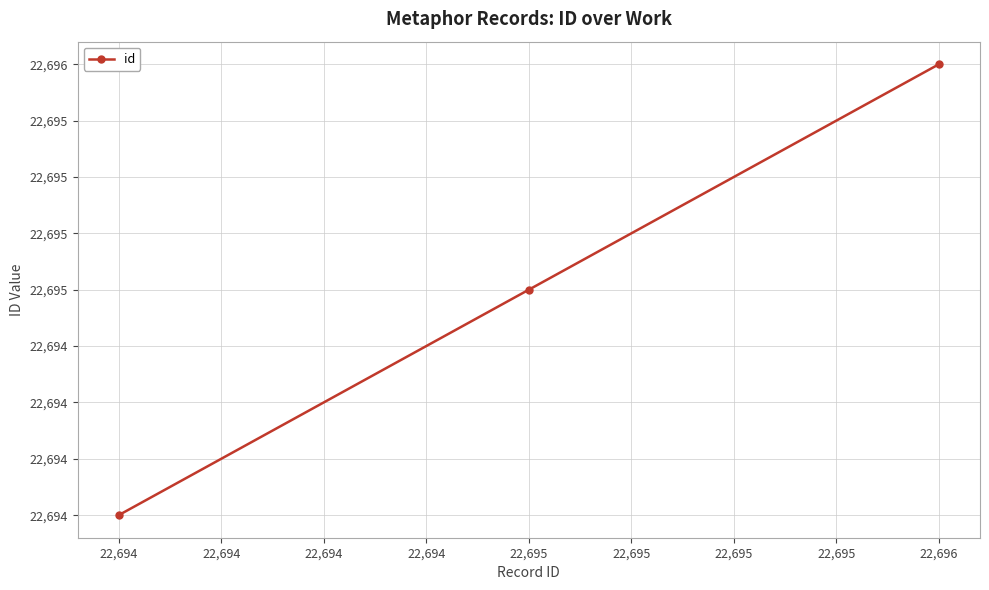

Is this an area chart (filled region under the line)?

No